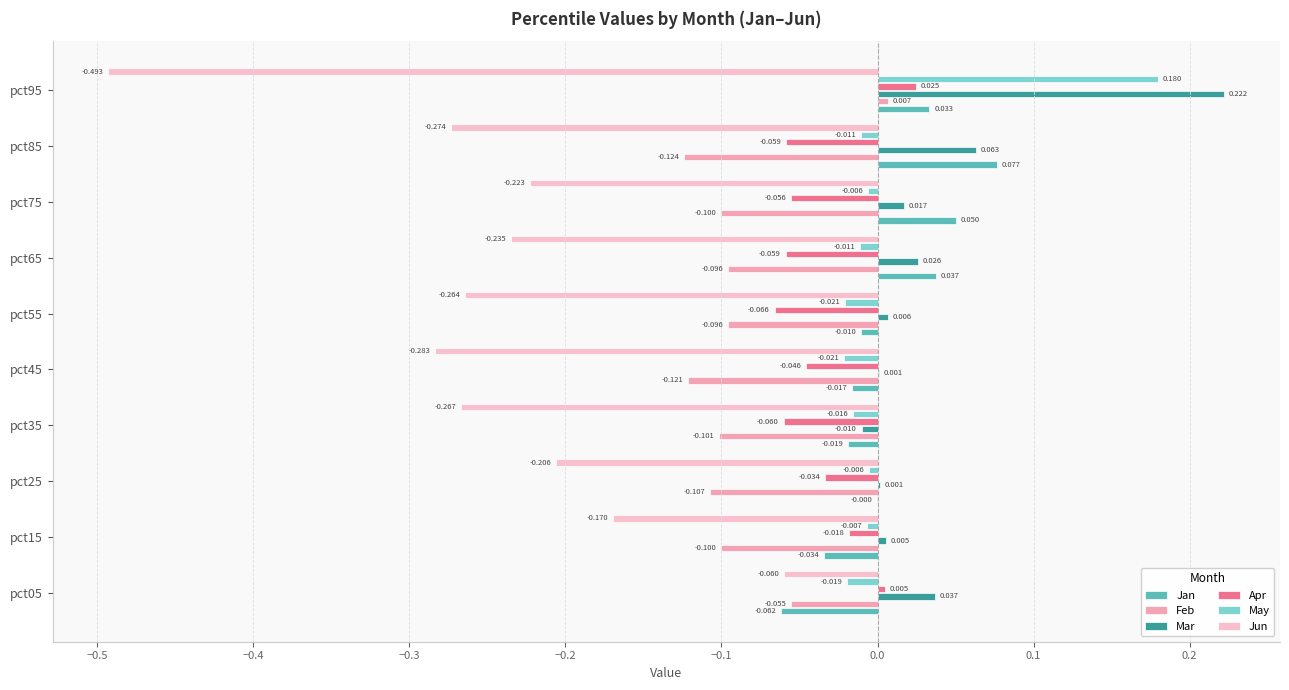

How many data points in Feb are above 0?

1